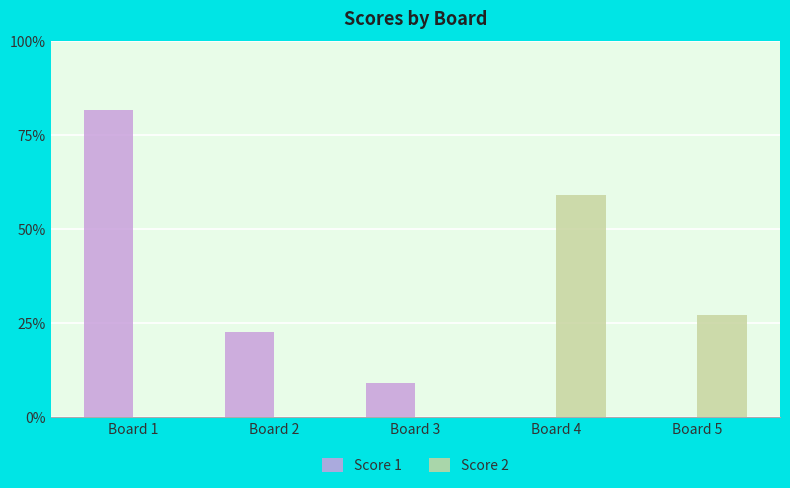

What are all the series names shown in the legend?

Score 1, Score 2